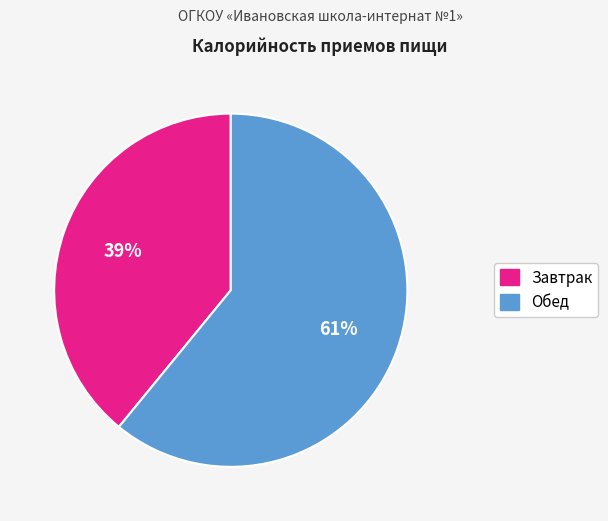

Is there any slice that represents more than half of the pie?

Yes